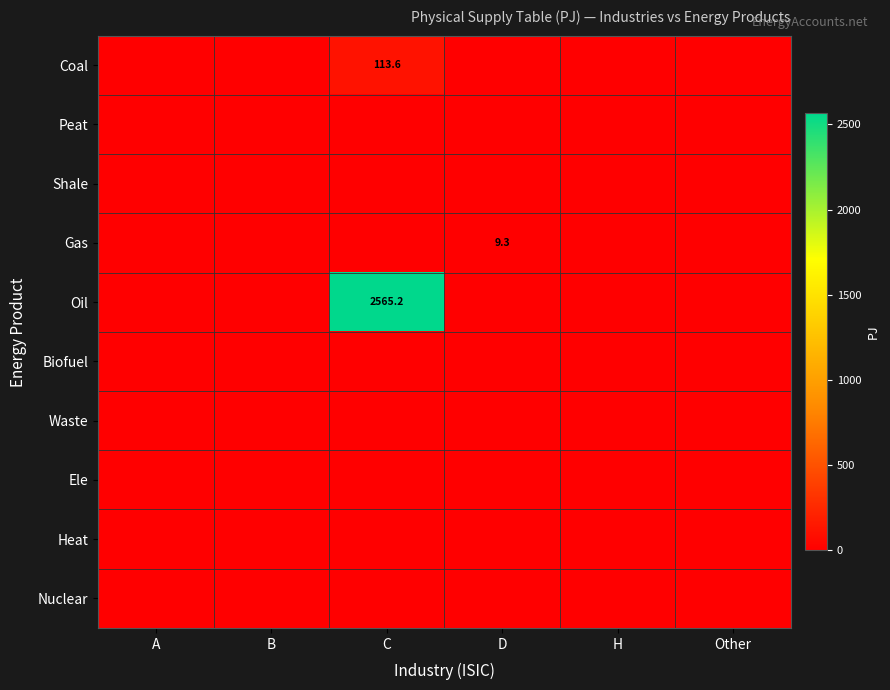

Rank the series by their maximum value, from lowest to highest.

Peat, Shale, Biofuel, Waste, Ele, Heat, Nuclear, Gas, Coal, Oil